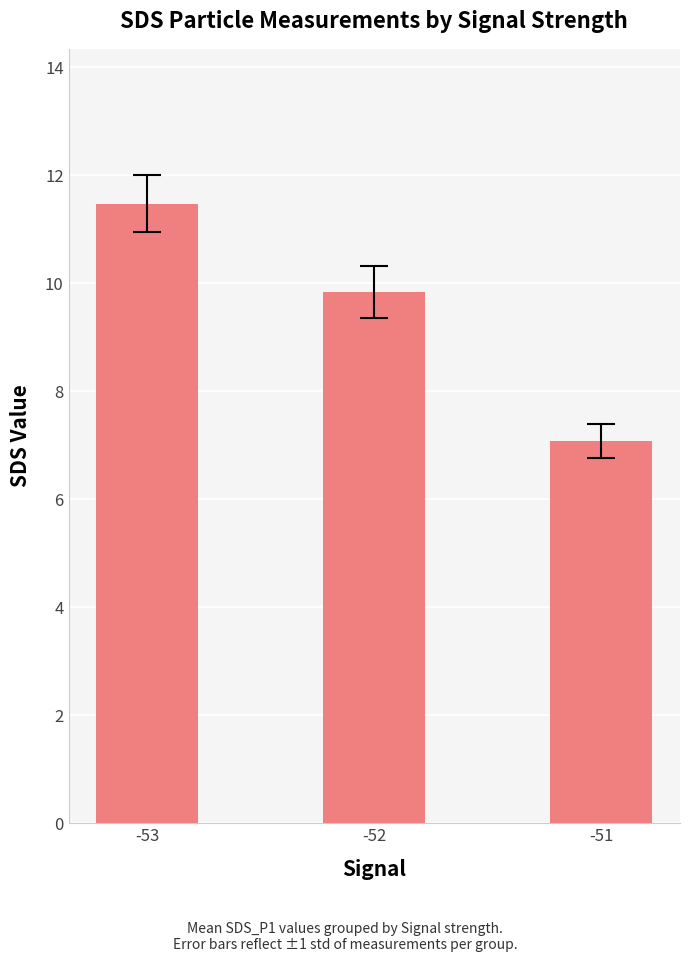

Are the bars horizontal?

No